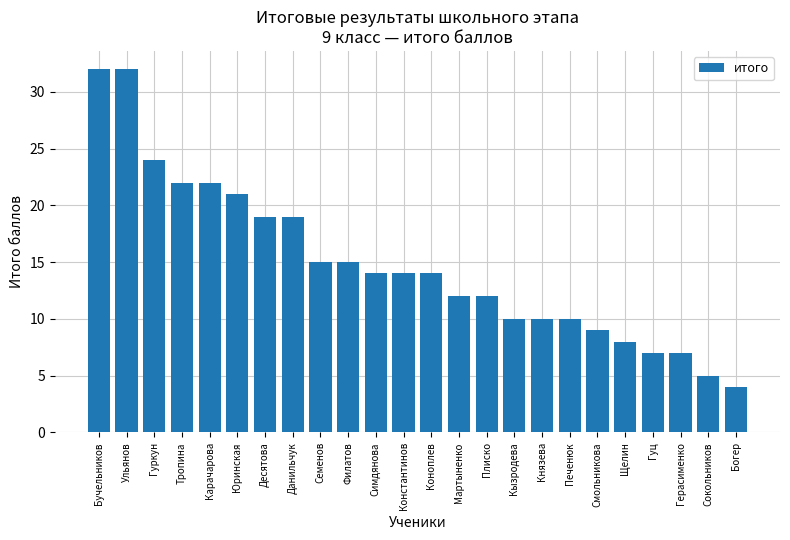

What is the difference between the second highest and minimum values?

28